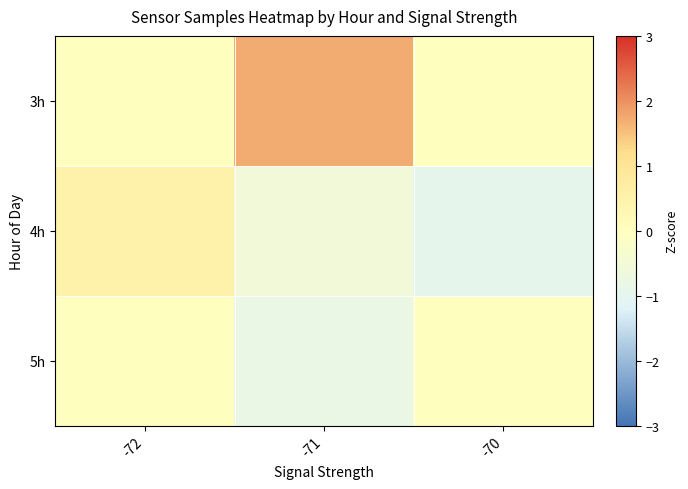

Which series has the largest range (max minus min)?

row_0